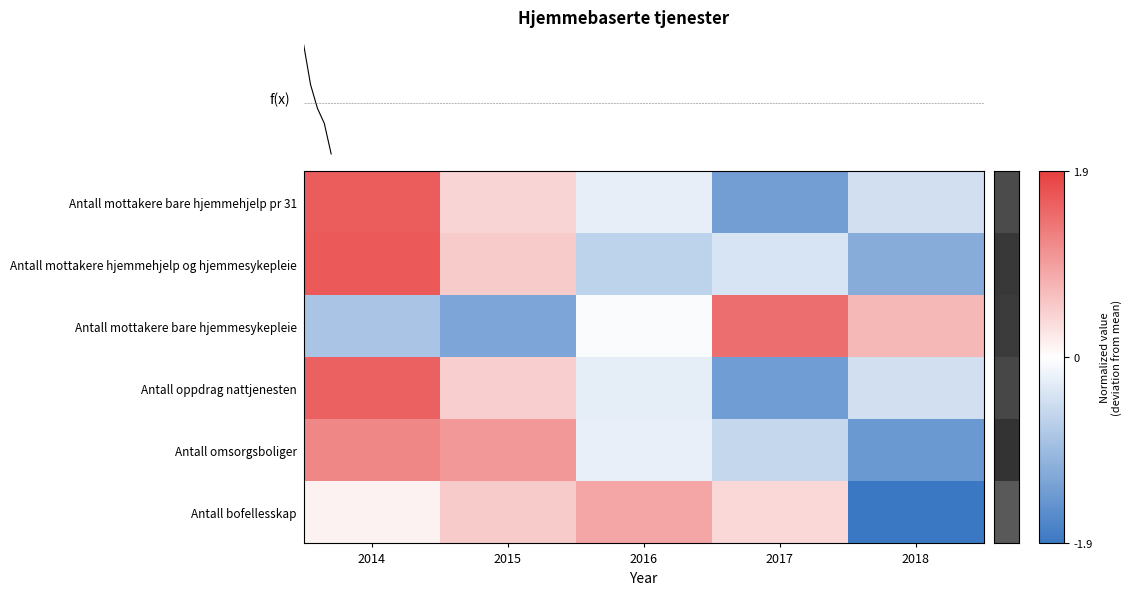

Is the value of Antall omsorgsboliger at 2016 greater than the value of Antall mottakere bare hjemmesykepleie at 2018?

No